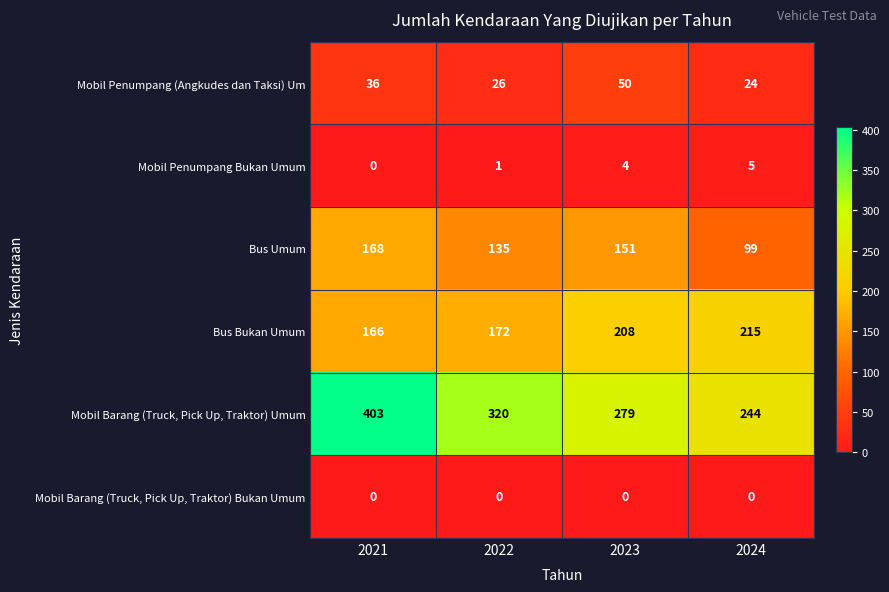

What value does the Mobil Penumpang (Angkudes dan Taksi) Um series have at 2022, to the nearest 10?

30